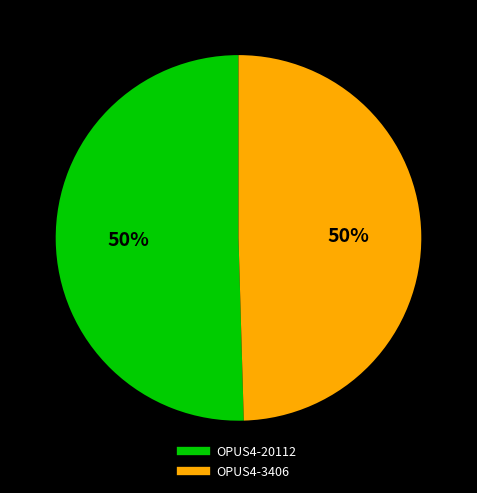

To the nearest percent, what is the combined percentage of OPUS4-3406 and OPUS4-20112?

100%